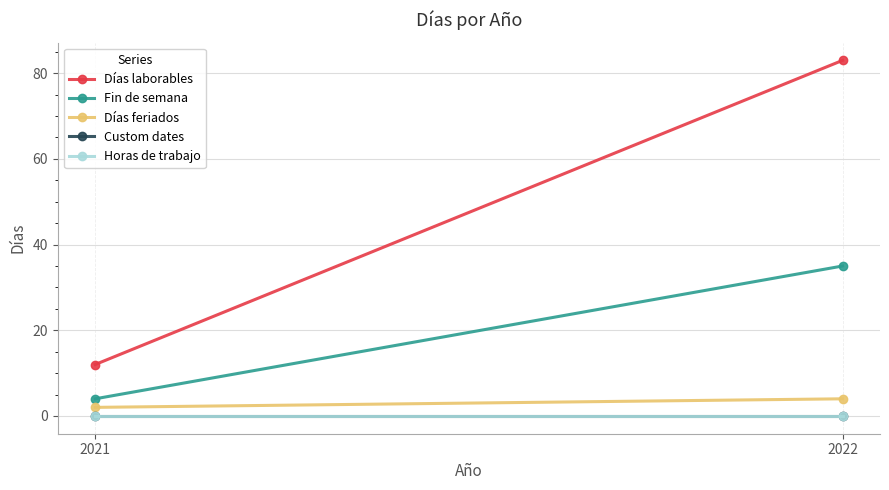

Between 2021 and 2022, which series saw the biggest shift?

Días laborables